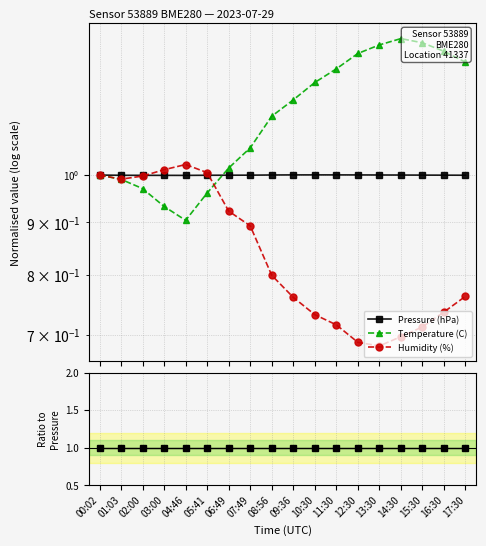

At which category does Temperature (C) reach its first local valley?

04:46